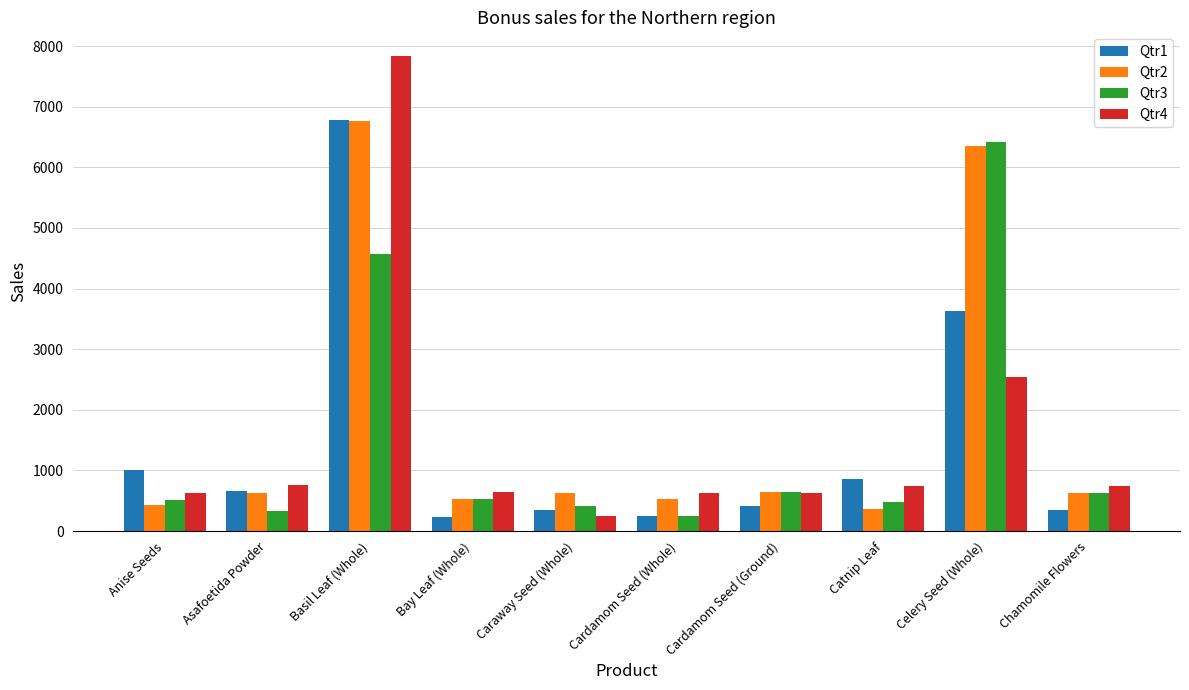

Which series changed the most between Asafoetida Powder and Basil Leaf (Whole)?

Qtr4